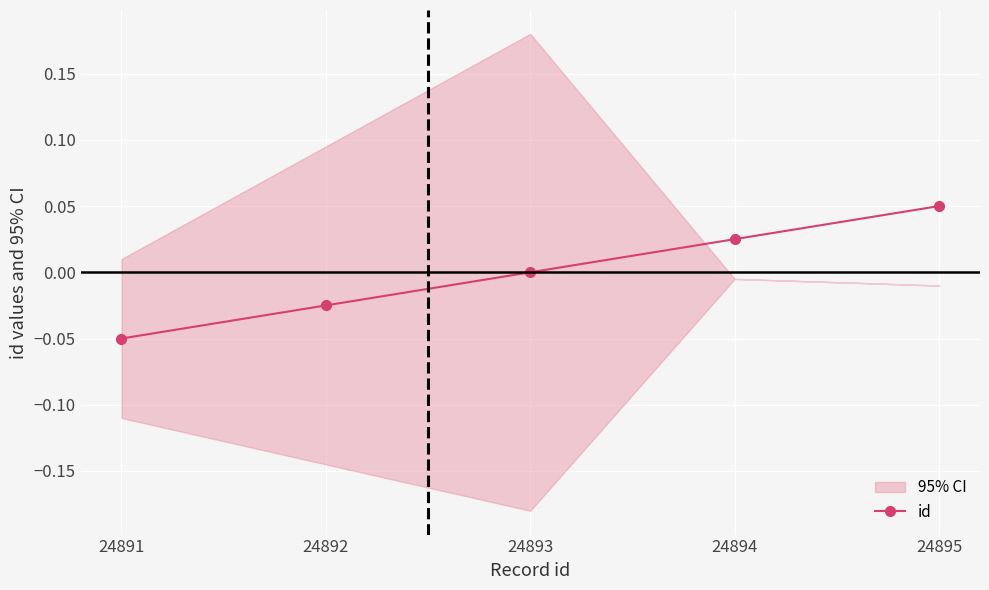

True or false: the data has more than 1 interior local peaks.

False